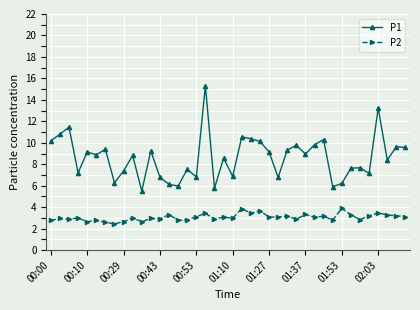

How many data points in P1 are less than 8?

17